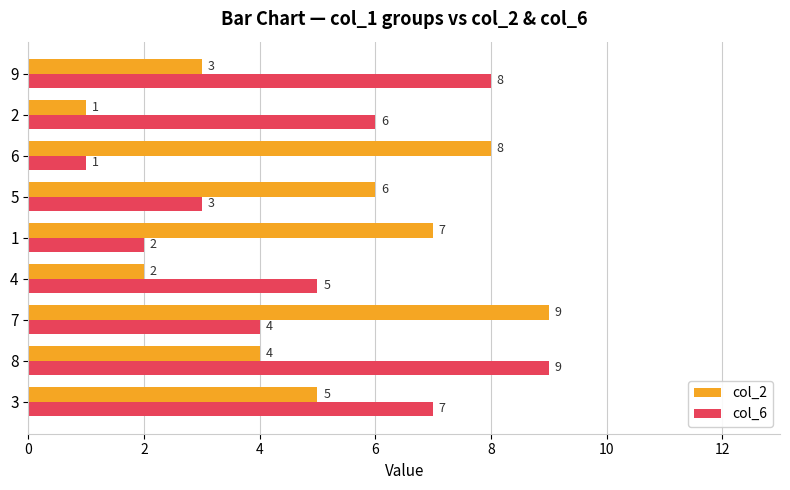

Which series changed the most between 8 and 5?

col_6